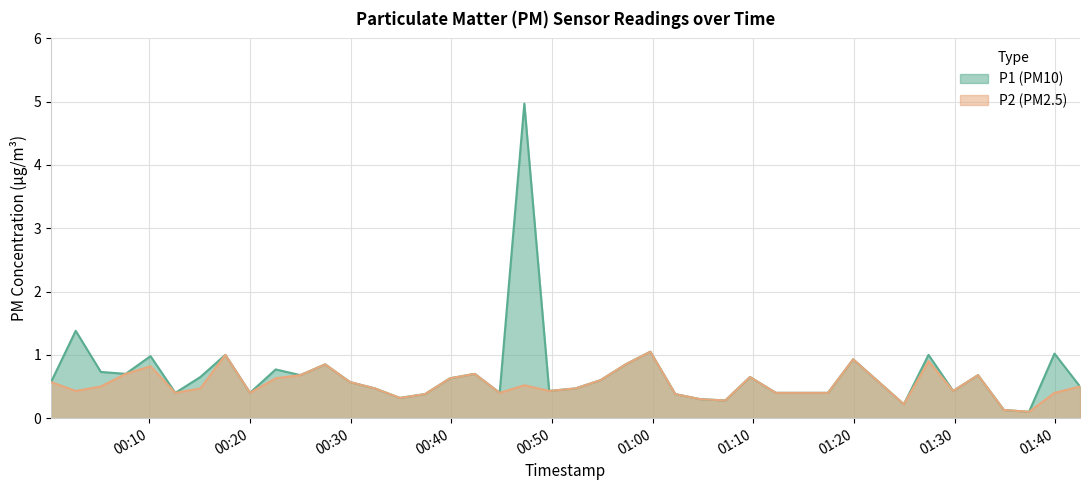

Which series has the largest total across all categories?

P1 (PM10)